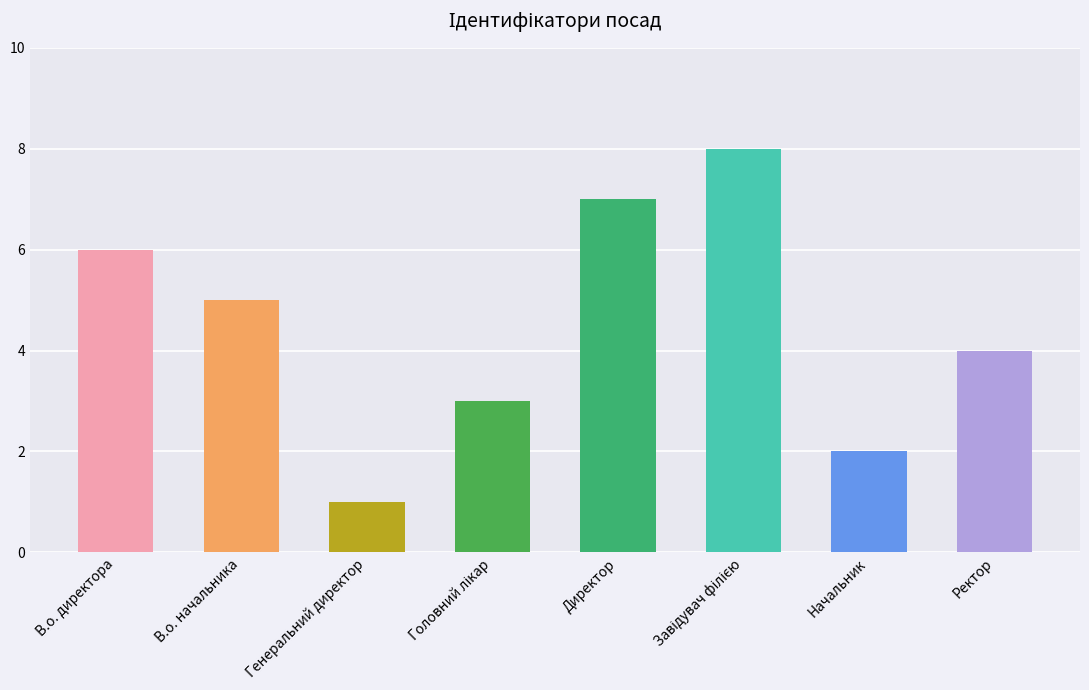

What is the difference between the values at Генеральний директор and В.о. начальника?

4